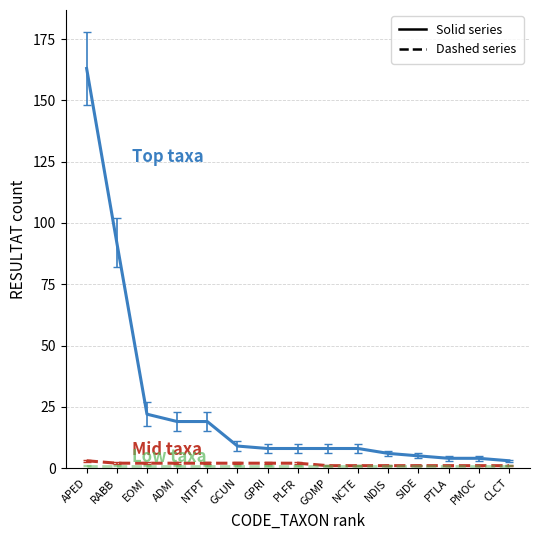

At which category is the sum across all series the highest?

APED